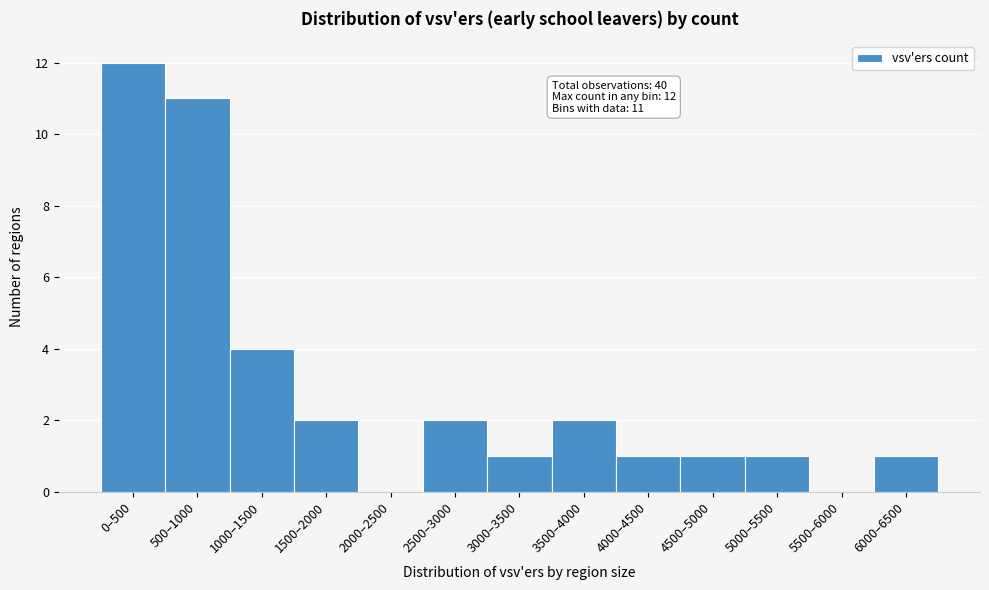

Reading left to right, transcribe all the data shown in this chart.

0–500=12	500–1000=11	1000–1500=4	1500–2000=2	2000–2500=0	2500–3000=2	3000–3500=1	3500–4000=2	4000–4500=1	4500–5000=1	5000–5500=1	5500–6000=0	6000–6500=1